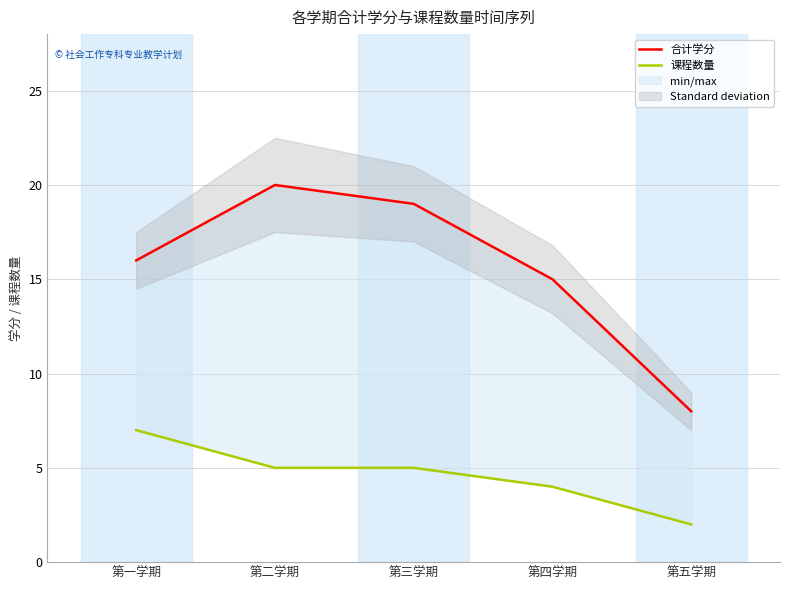

What are all the series names shown in the legend?

合计学分, 课程数量